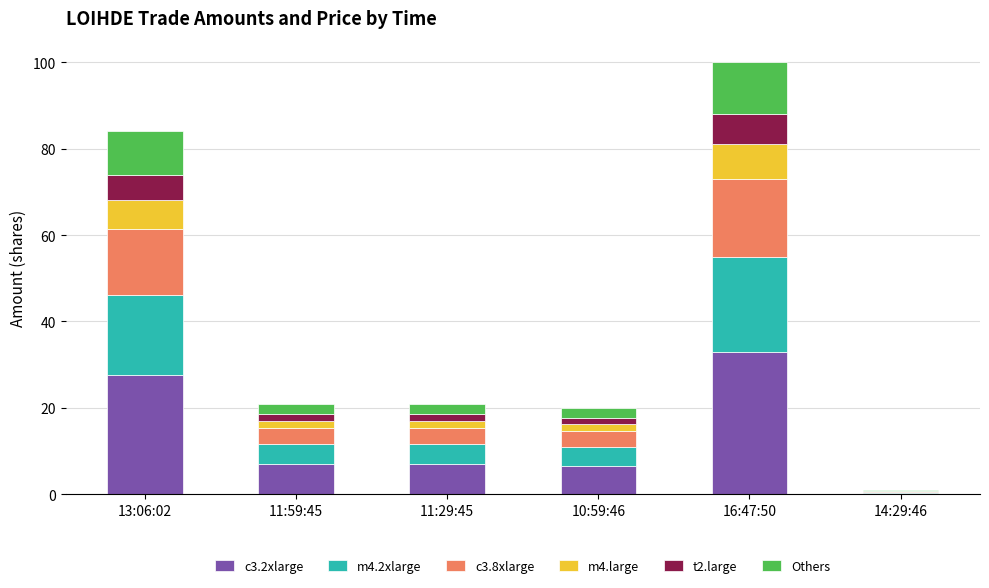

At which category is the sum across all series the highest?

16:47:50